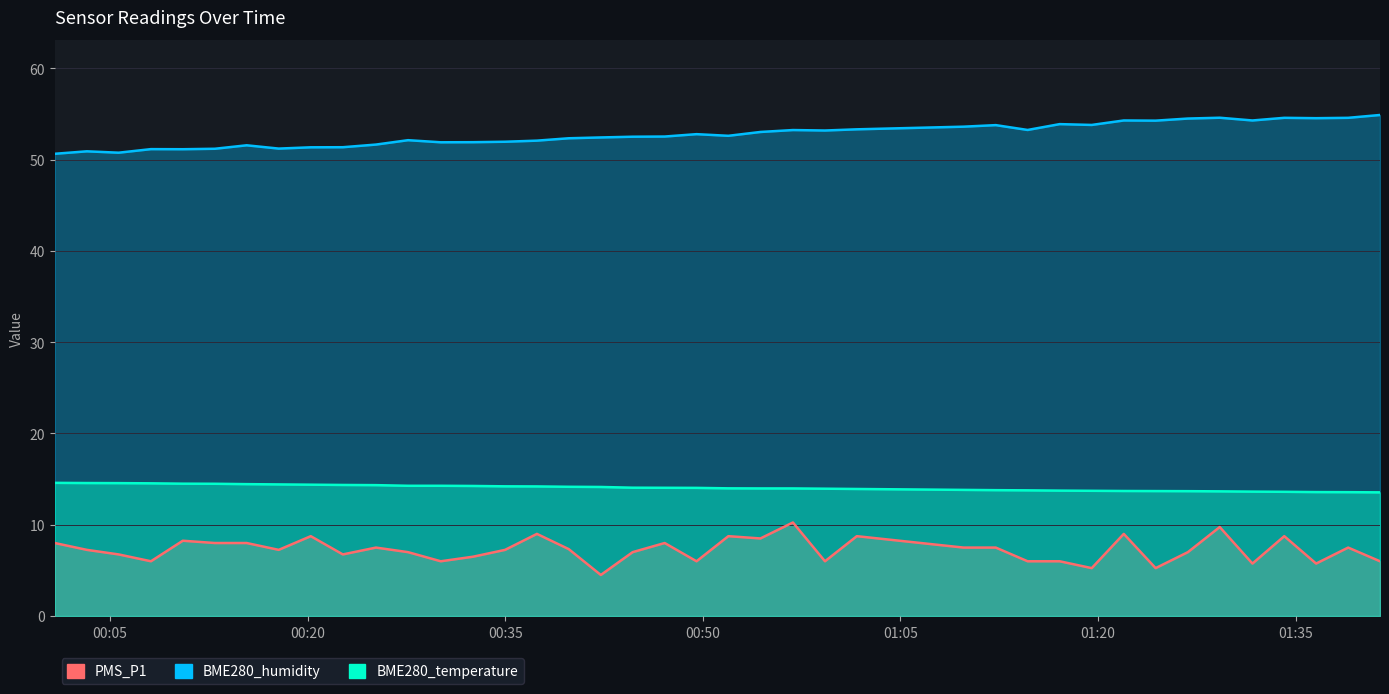

True or false: BME280_humidity and PMS_P1 intersect in this chart.

False